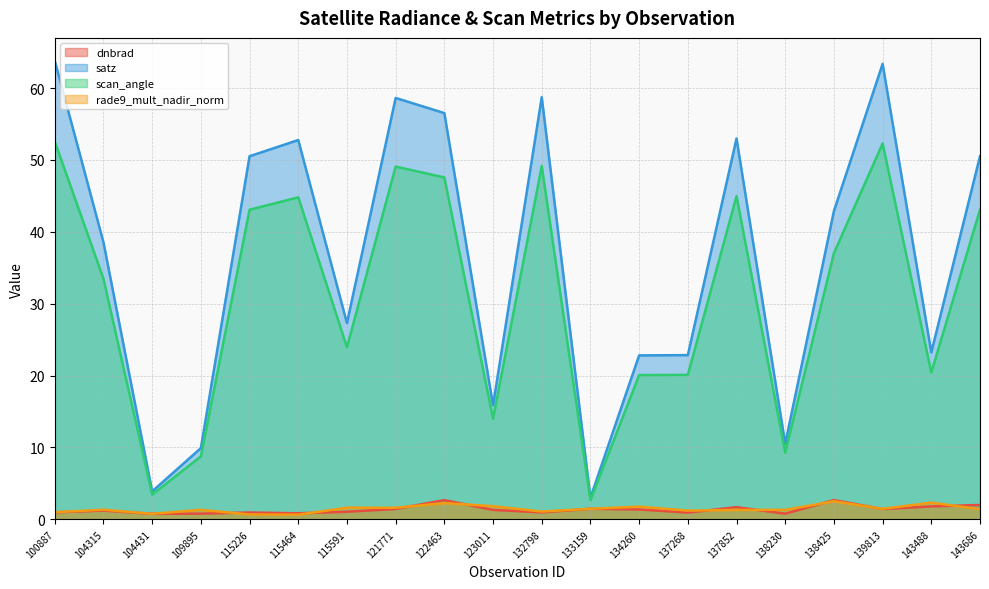

What is the approximate value of satz at 109895?

9.9